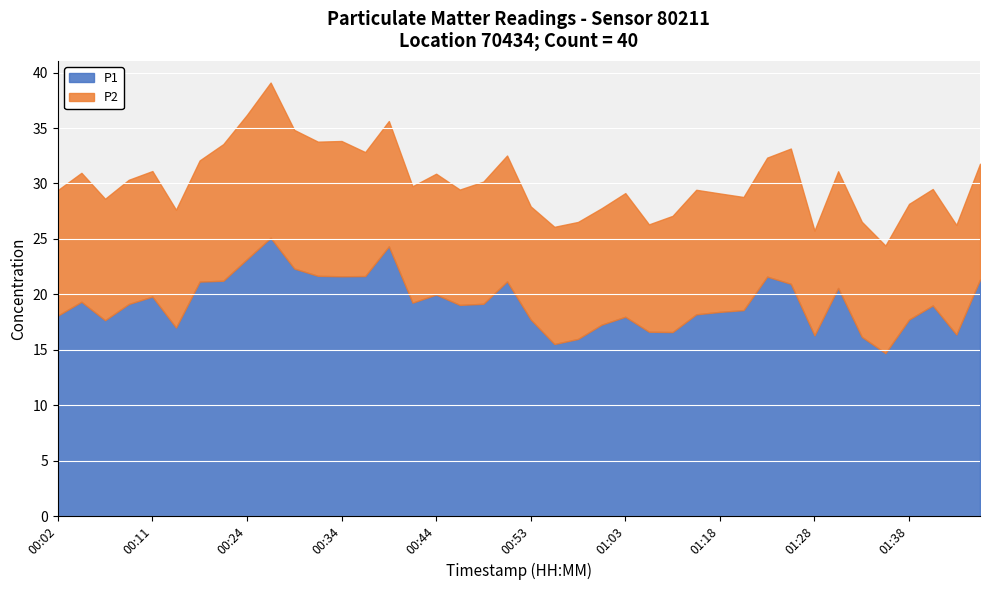

At which category does P1 reach its first local peak?

00:04